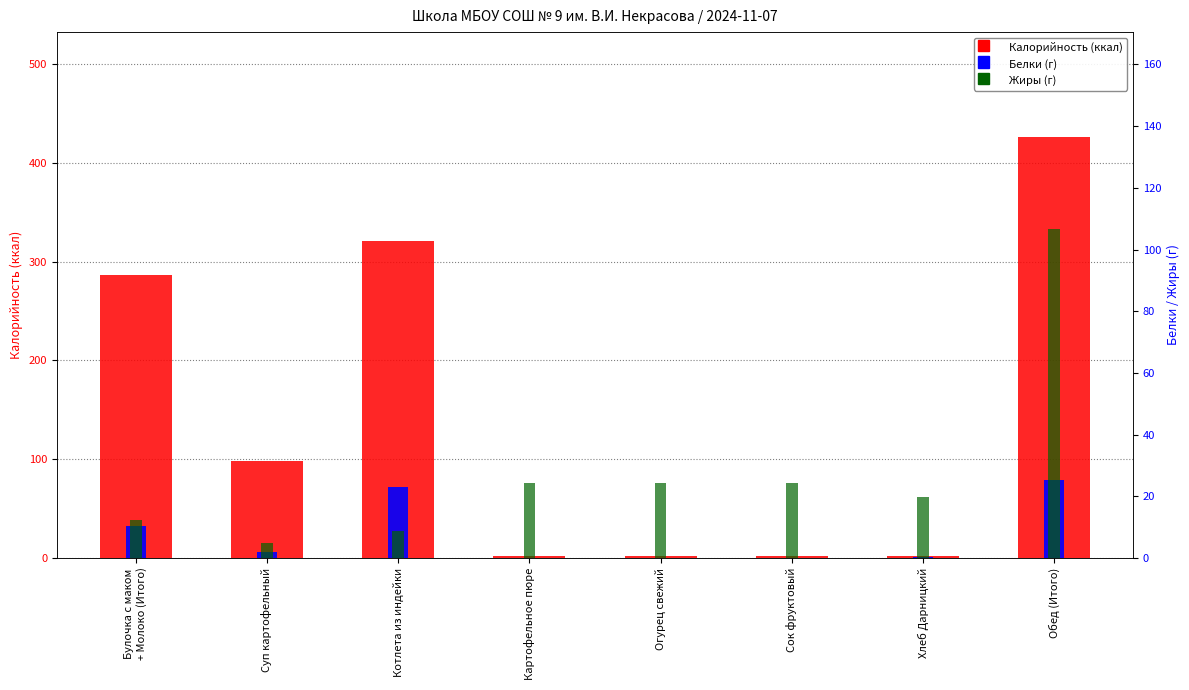

What is the total value across all series at Хлеб Дарницкий?

22.4